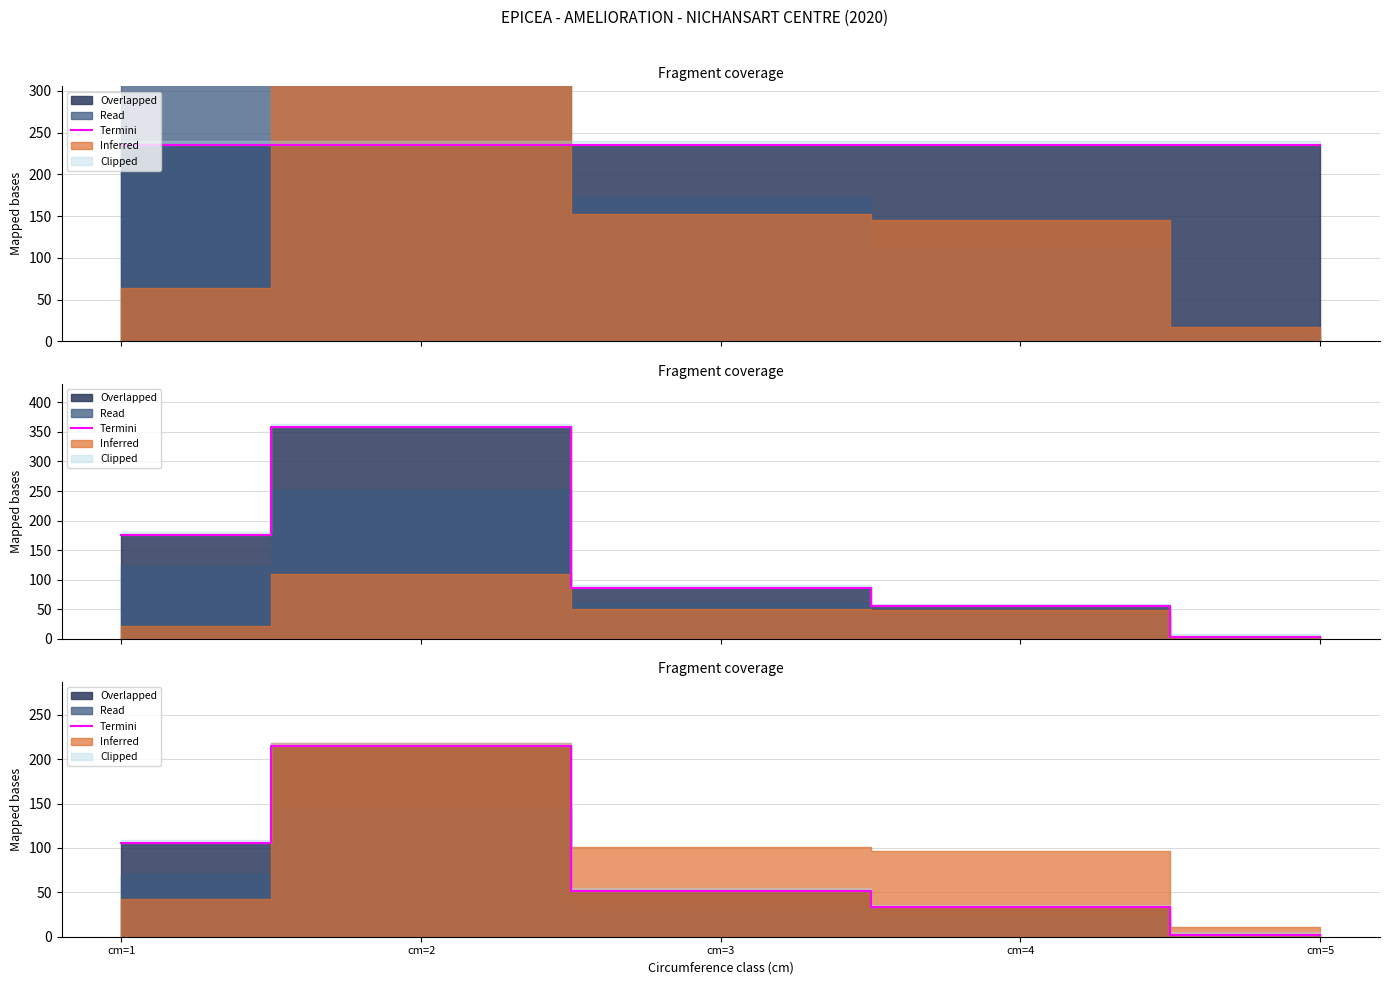

At which label does the data first exceed 51?

cm=1